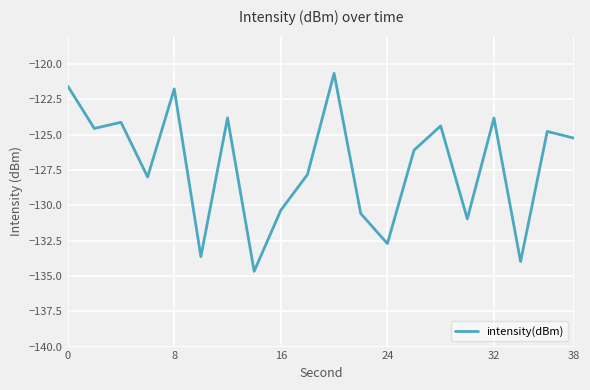

What is the difference between the maximum and minimum values?

14.0